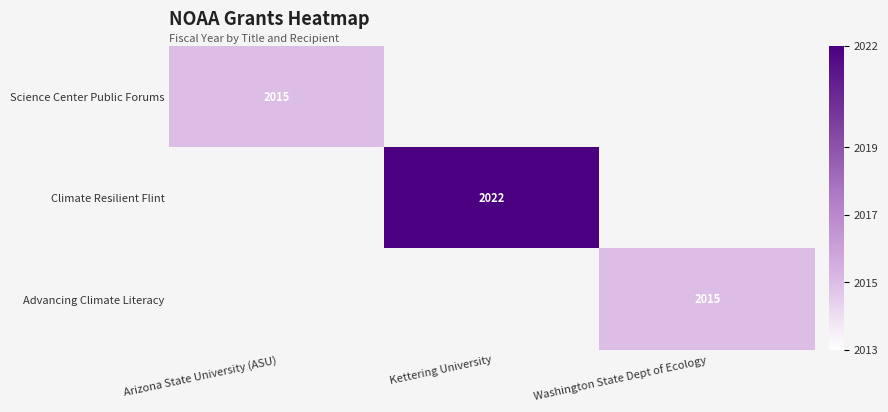

The value of Advancing Climate Literacy at Washington State Dept of Ecology is 3511. True or false?

False